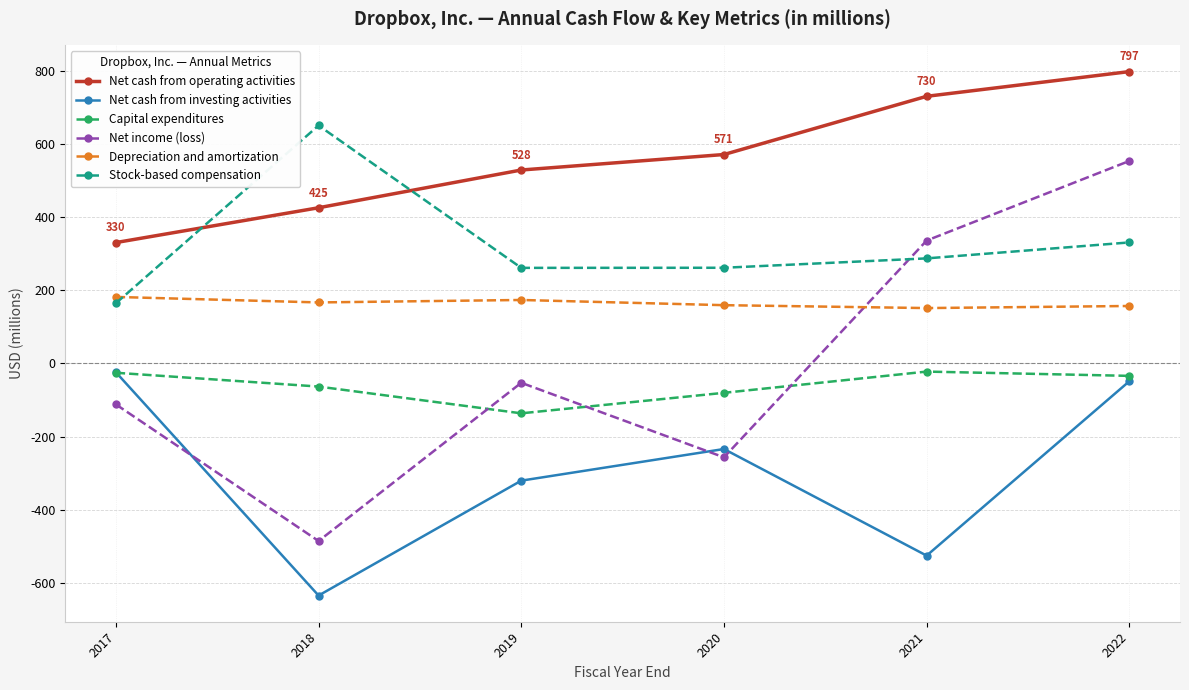

True or false: Stock-based compensation and Capital expenditures cross at least once.

False